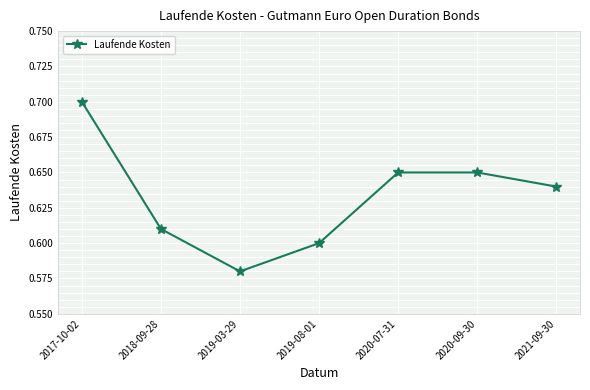

At which label is the value closest to 0?

2019-03-29